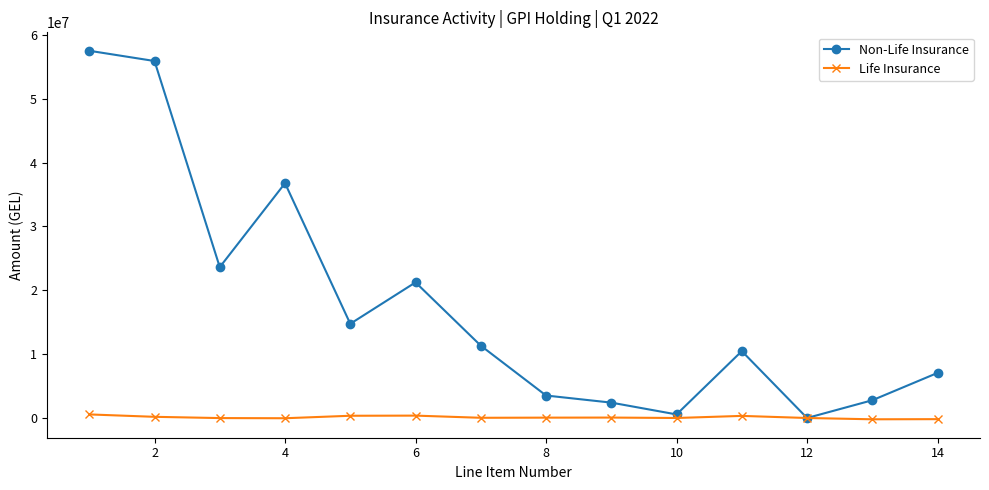

Which series has the largest range (max minus min)?

Non-Life Insurance